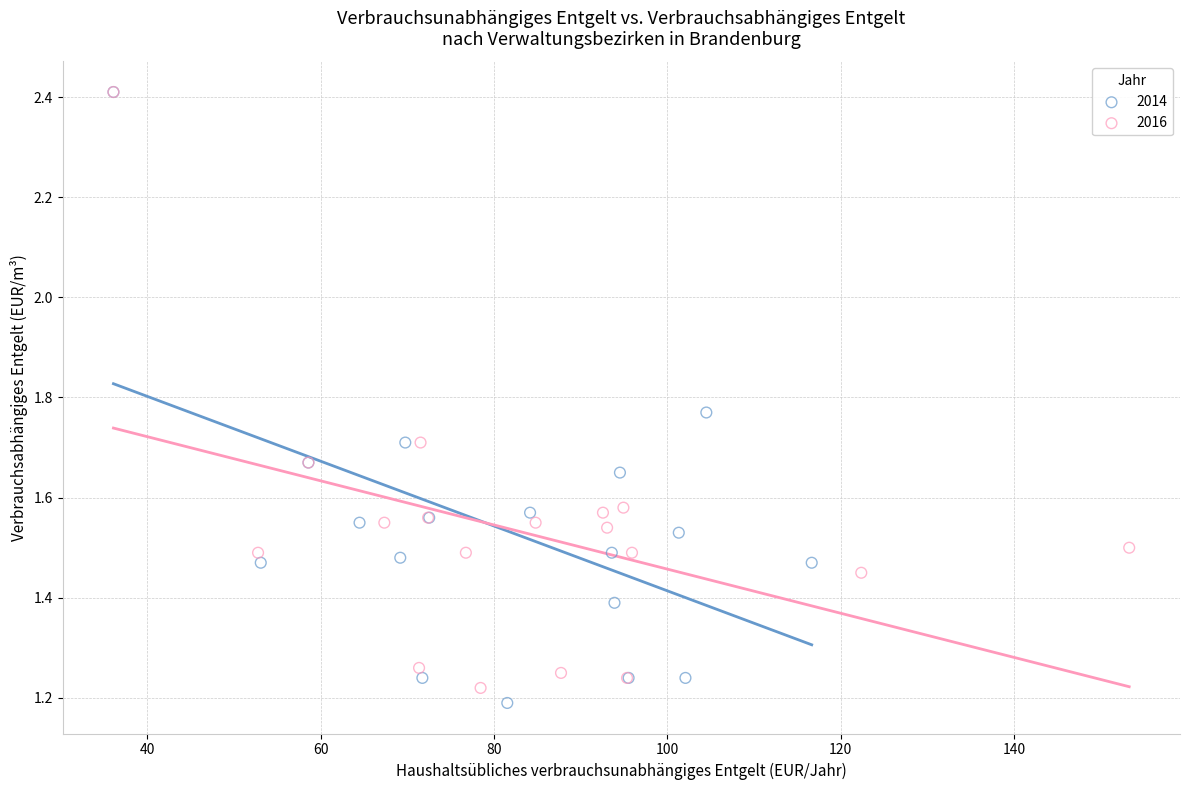

Which series has the widest spread of Y values?

2014